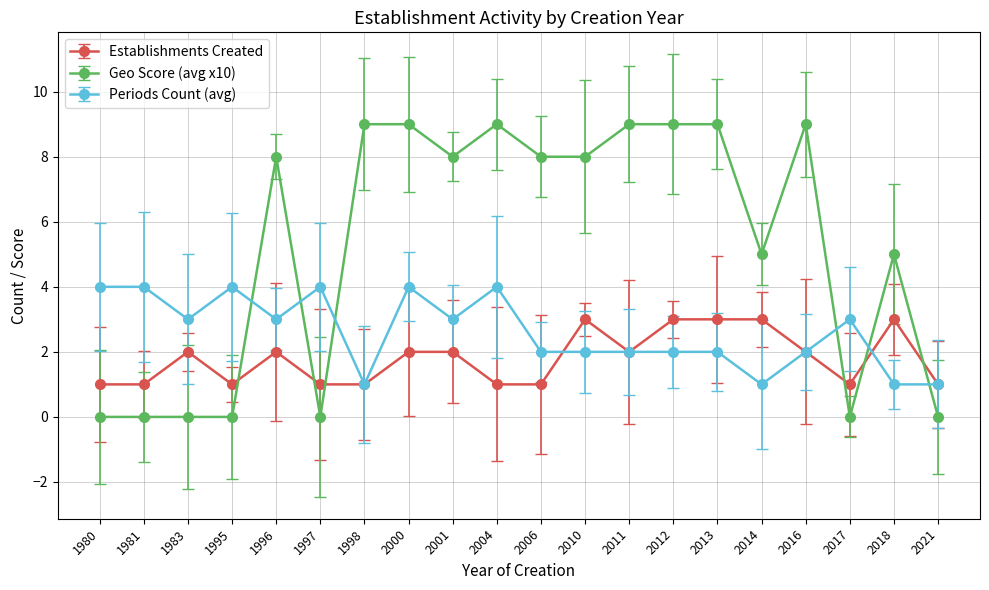

Between 2016 and 2021, which is larger?

2016